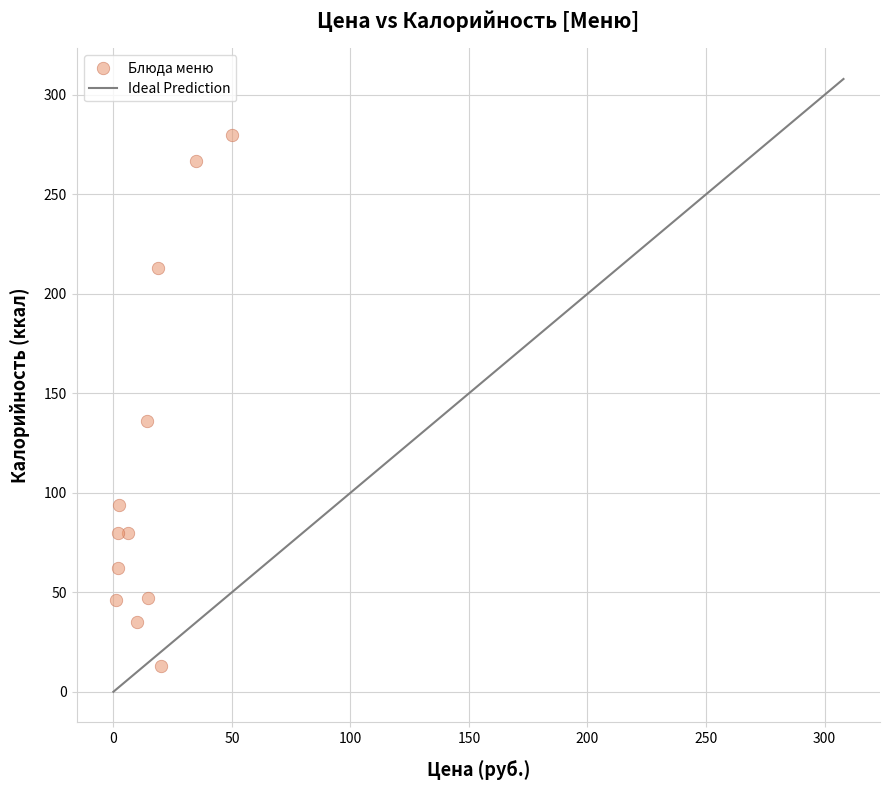

What is the range of Y values (max minus min)?

267